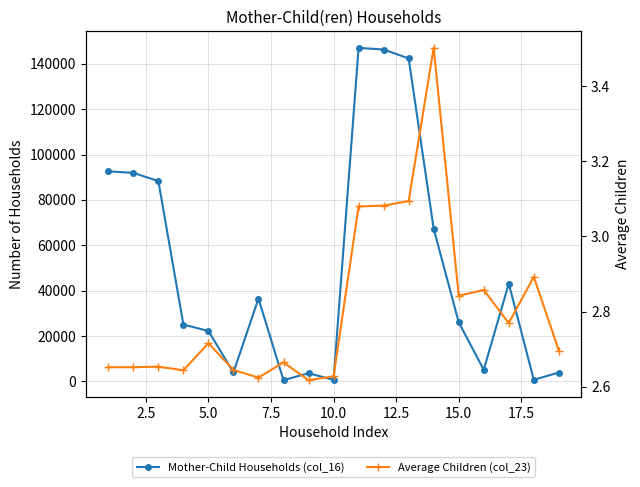

How many categories are shown in the chart?

19